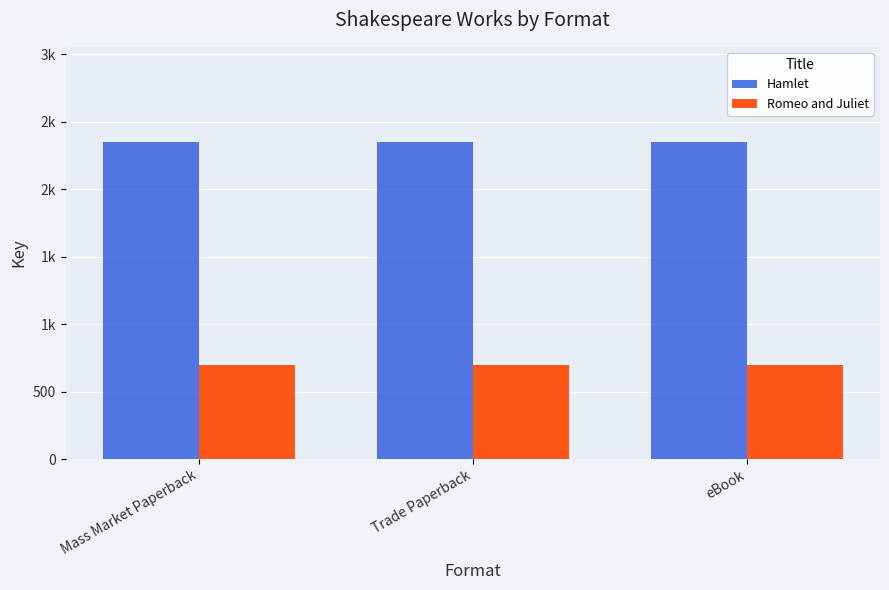

At which label is Romeo and Juliet closest to 694?

Mass Market Paperback